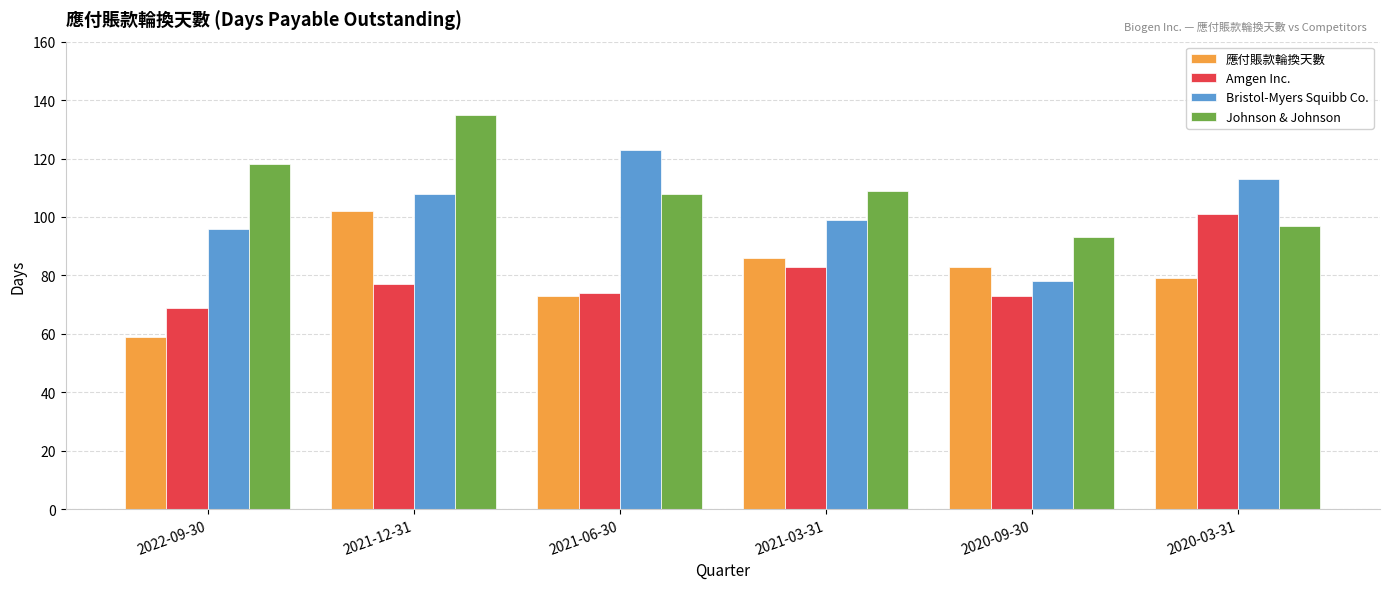

Is the value of Amgen Inc. at 2021-06-30 greater than the value of Johnson & Johnson at 2021-12-31?

No